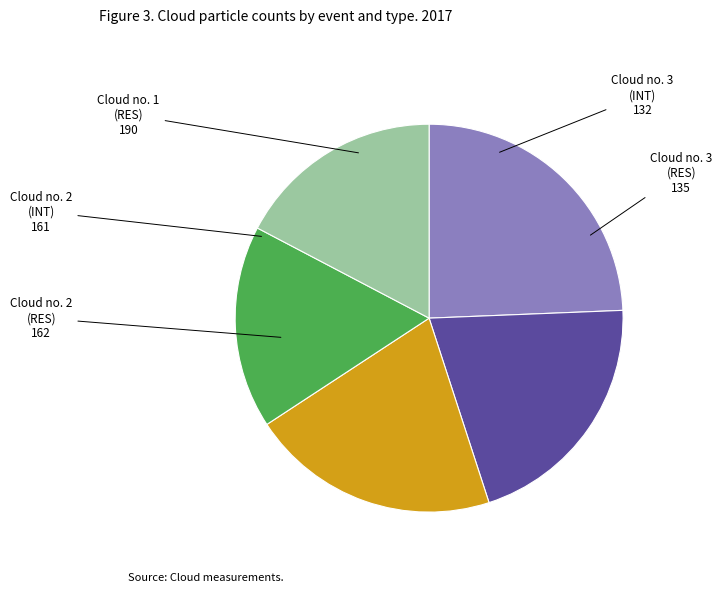

Is Cloud no. 3 (INT) the majority of the pie?

No